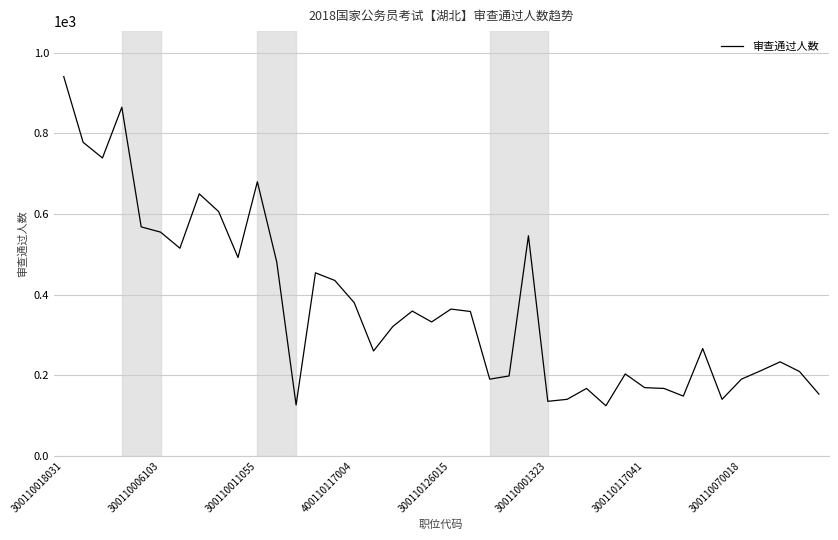

What is the maximum value shown in the chart?

941